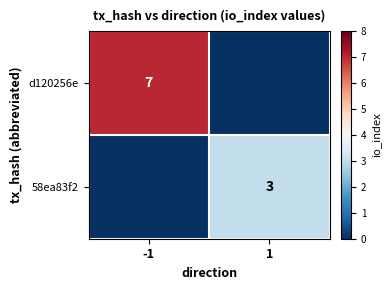

What is the maximum value shown in the chart?

7